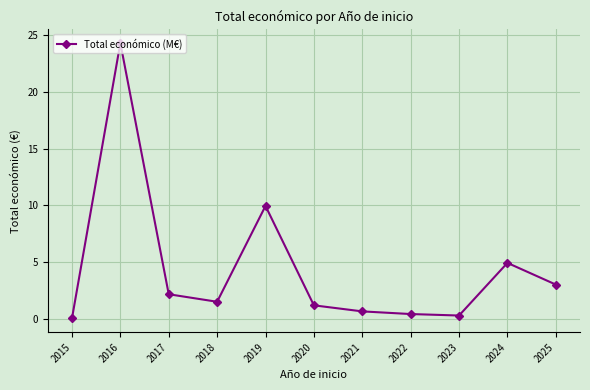

Where is the first local maximum?

2016